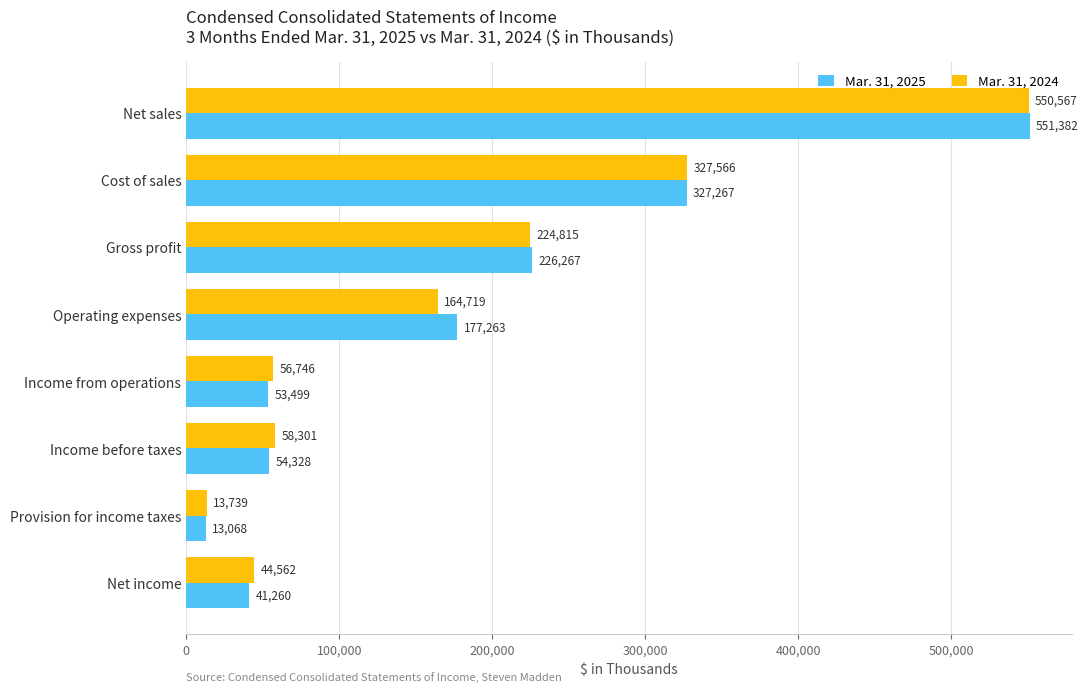

Which series has the largest total across all categories?

Mar. 31, 2025